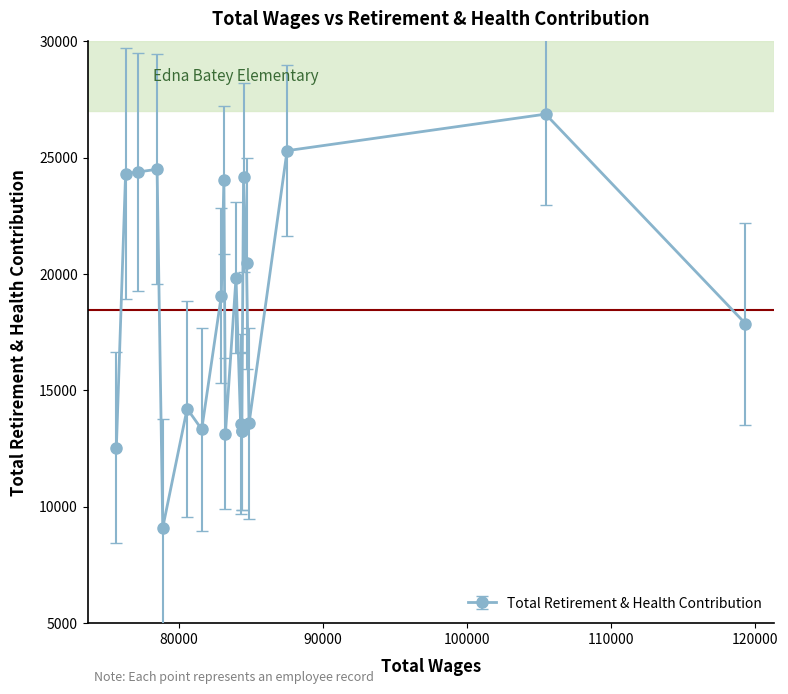

Where does the data first go above 19075?

1